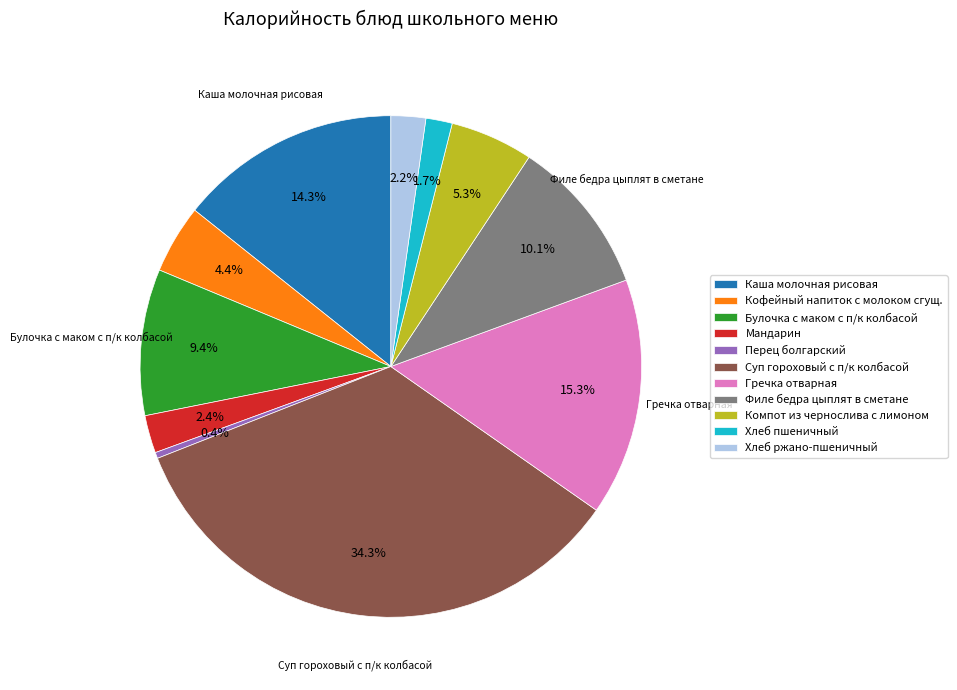

How many segments does this pie chart have?

11